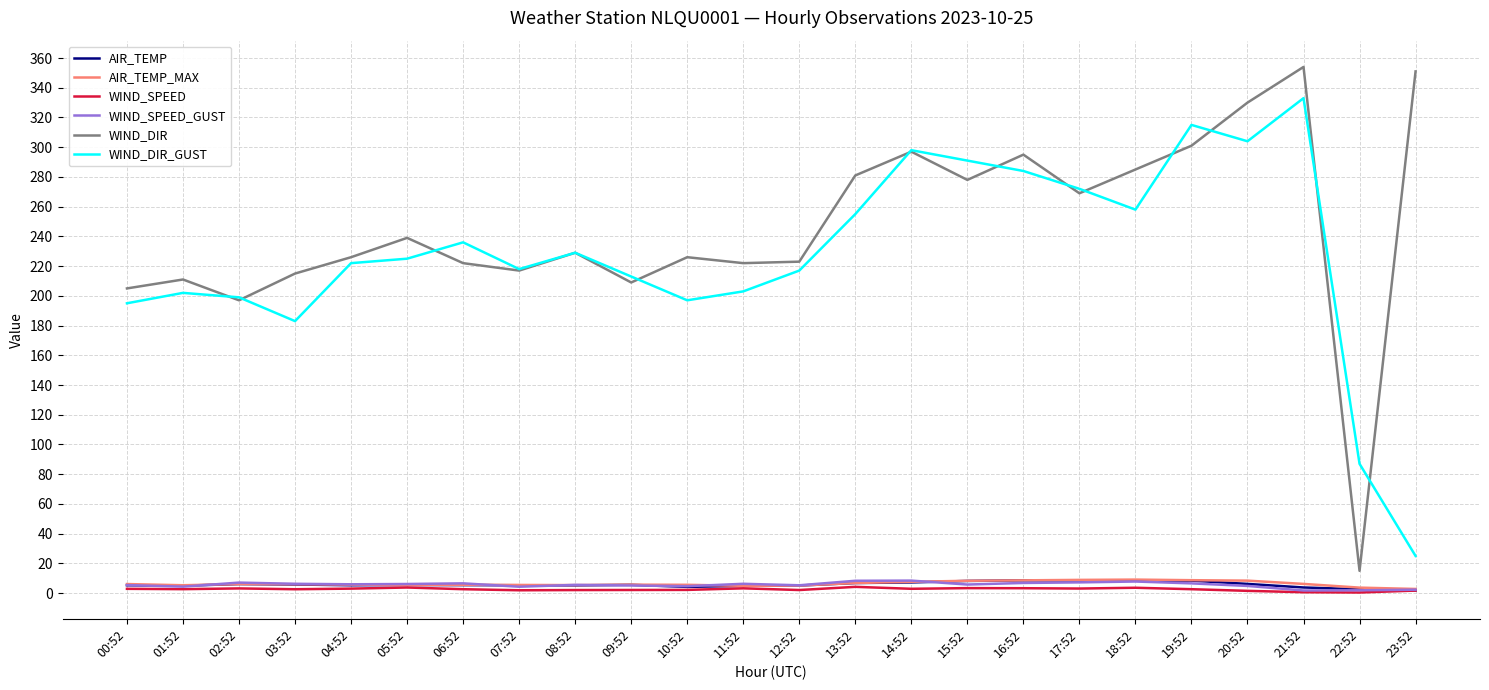

Is the value of WIND_DIR at 11:52 greater than the value of WIND_SPEED_GUST at 12:52?

Yes